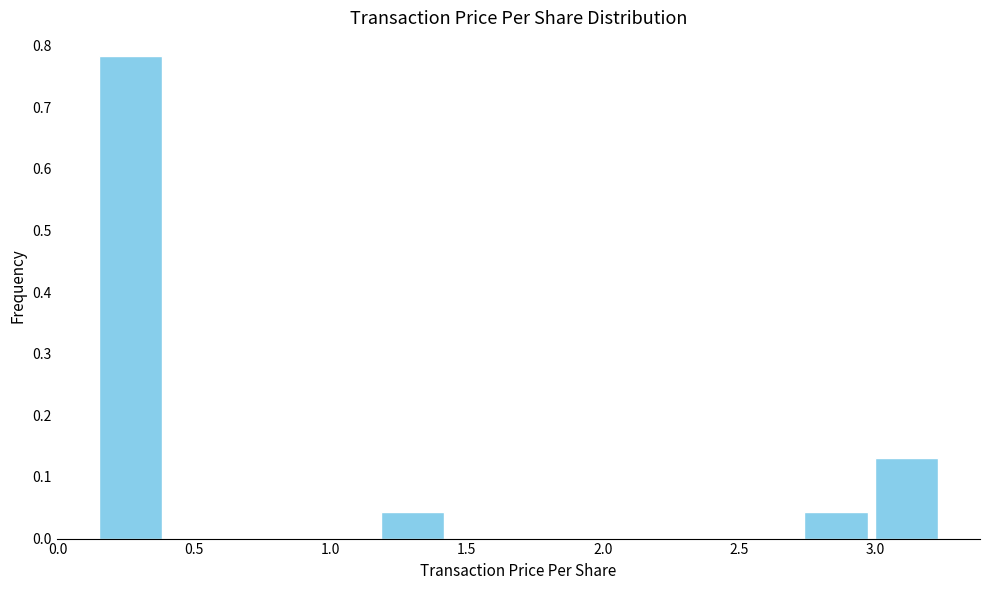

Which range on the x-axis has the tallest bar?

0.15 to 0.40